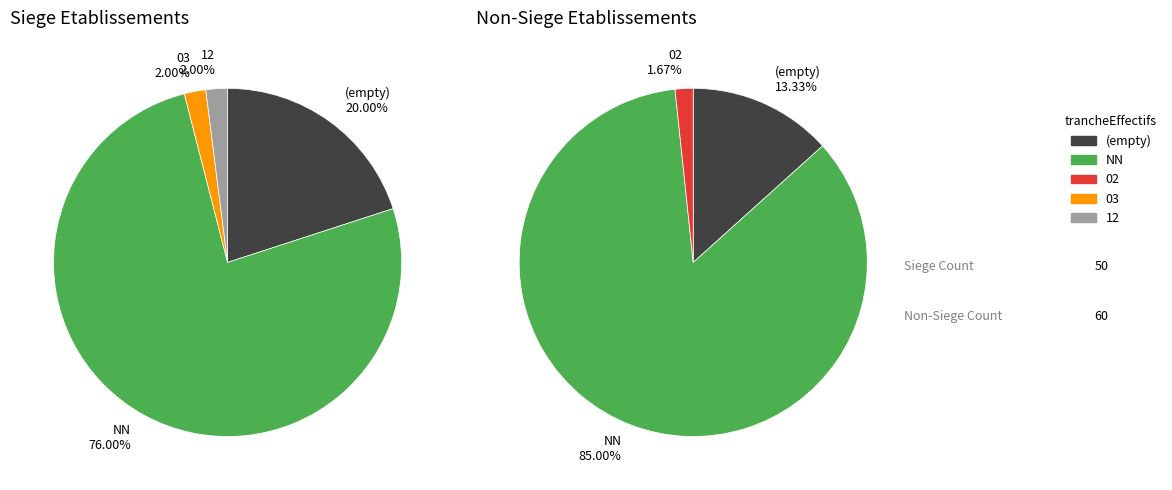

Approximately how many times larger is the value at  compared to NN?

0.1